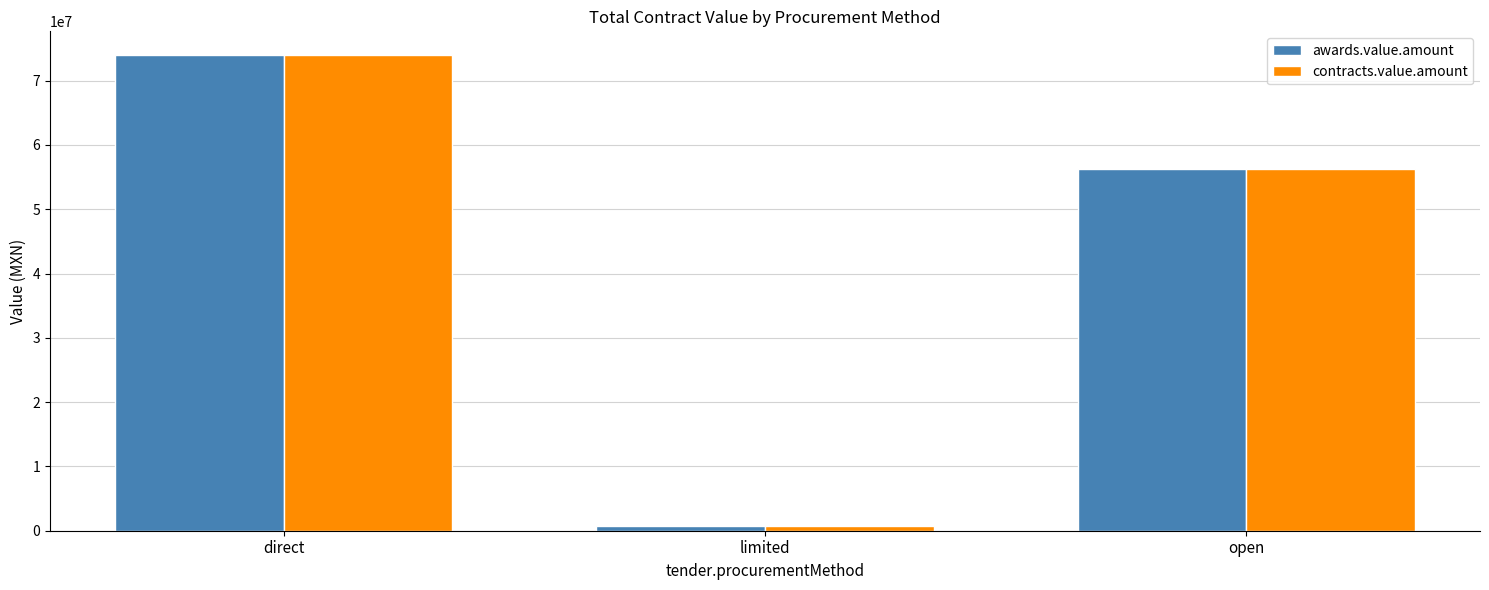

The value of contracts.value.amount at open is 80885107.1. True or false?

False